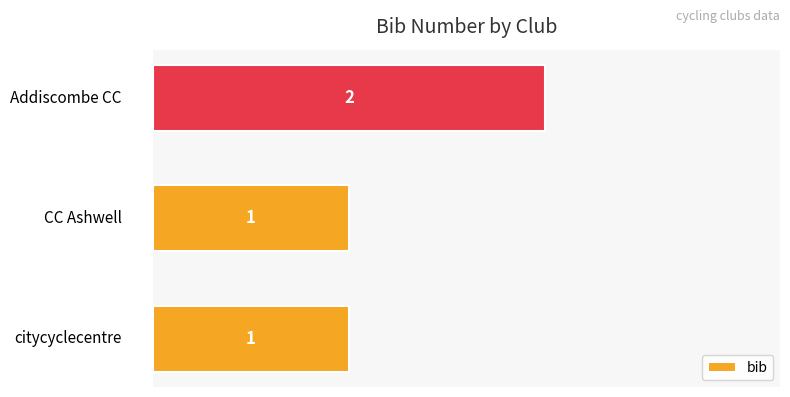

Count the values in the range 1 to 2.

3